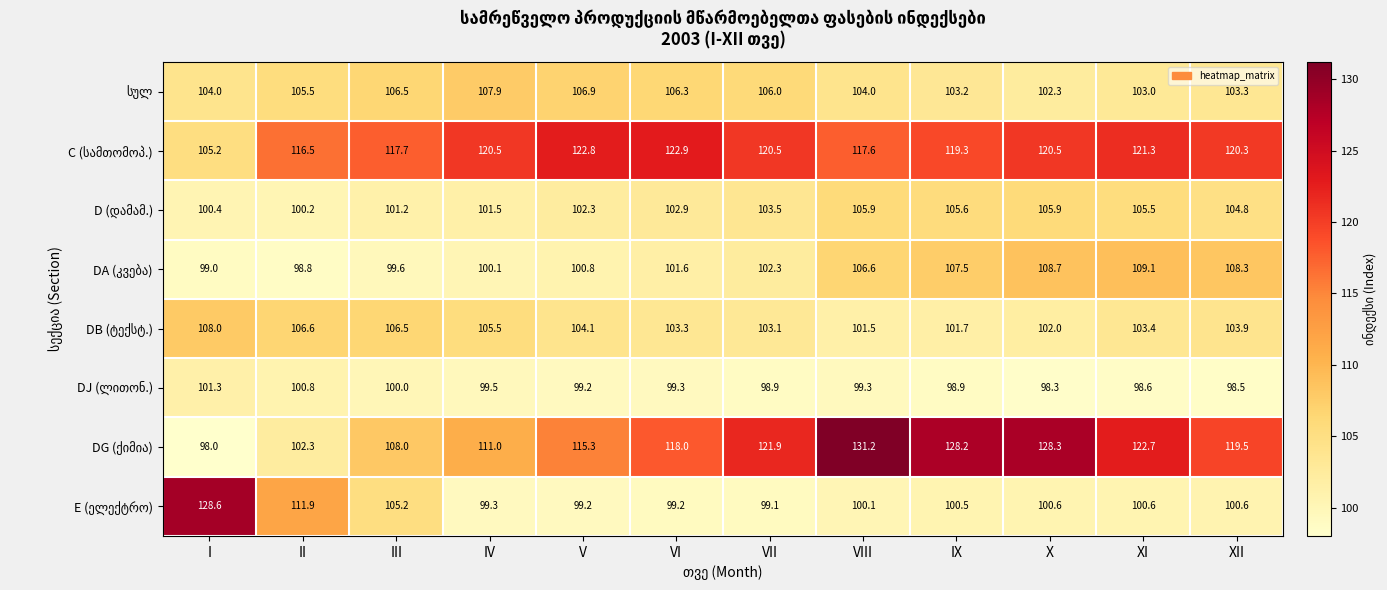

At which category is the sum across all series the highest?

X